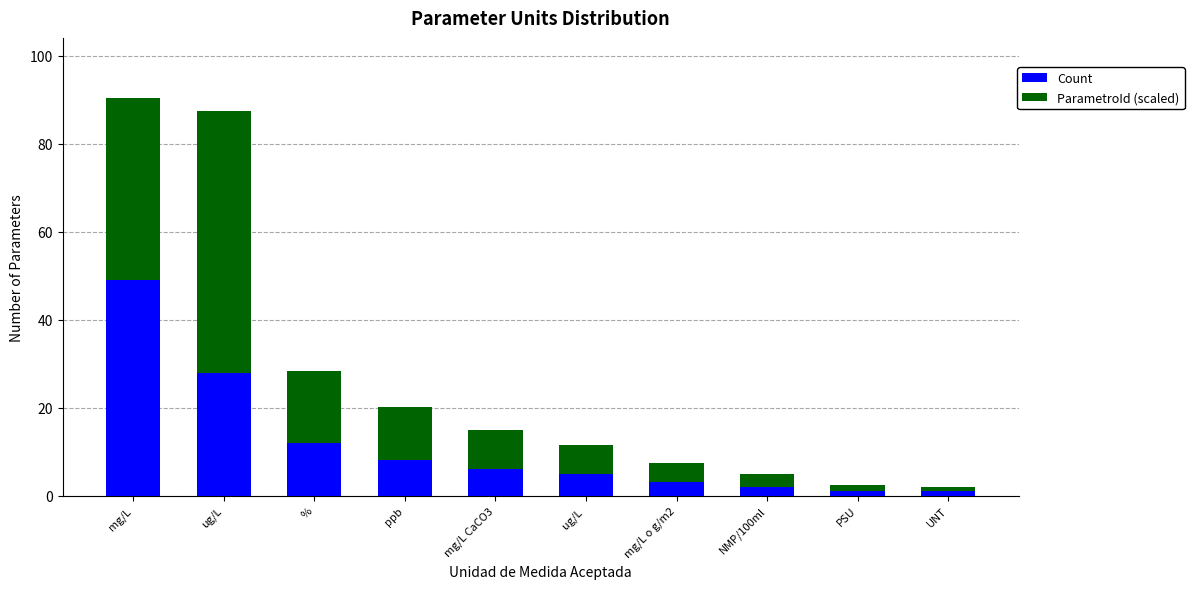

What is the total value across all series at ug/L ?

11.5